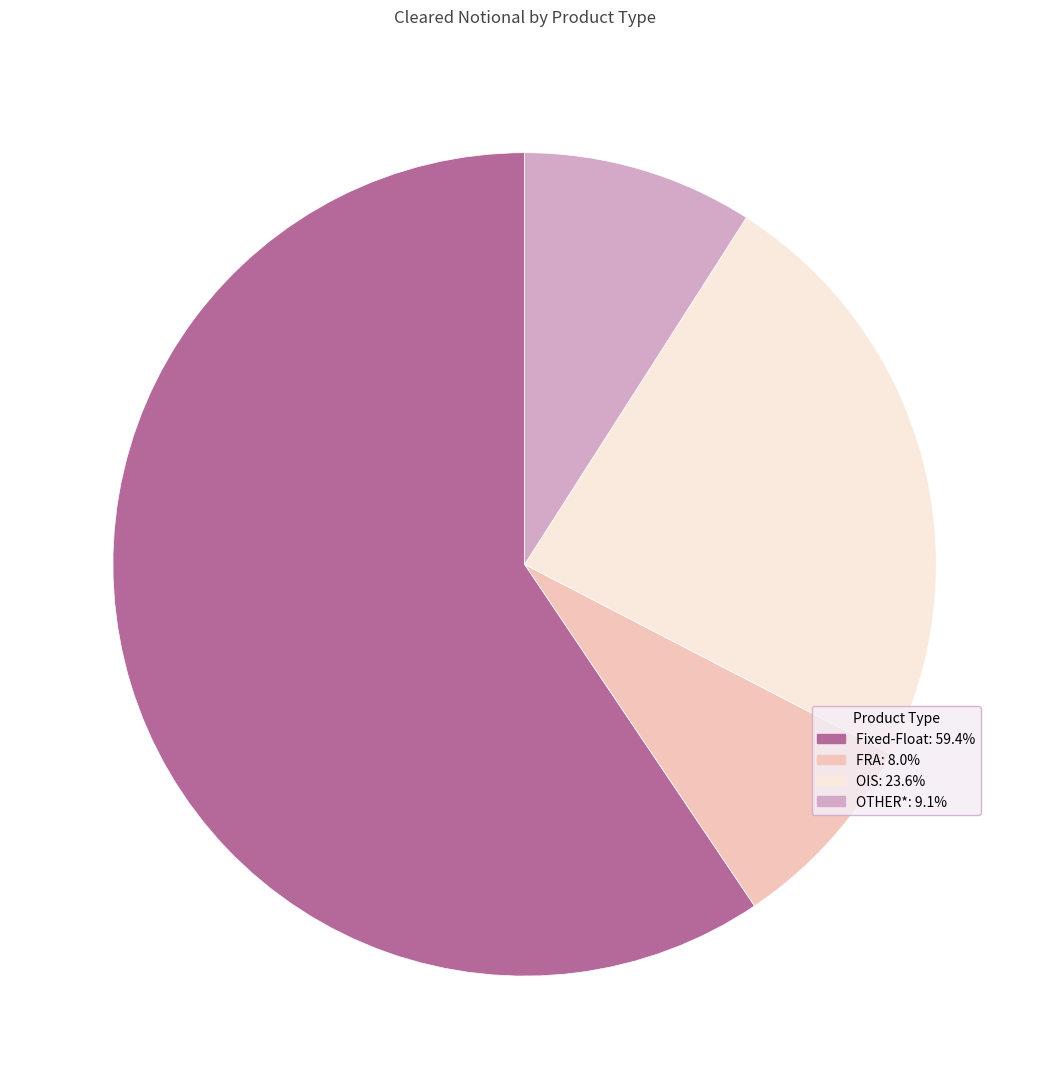

Combined, do OIS and Fixed-Float account for over 50%?

Yes